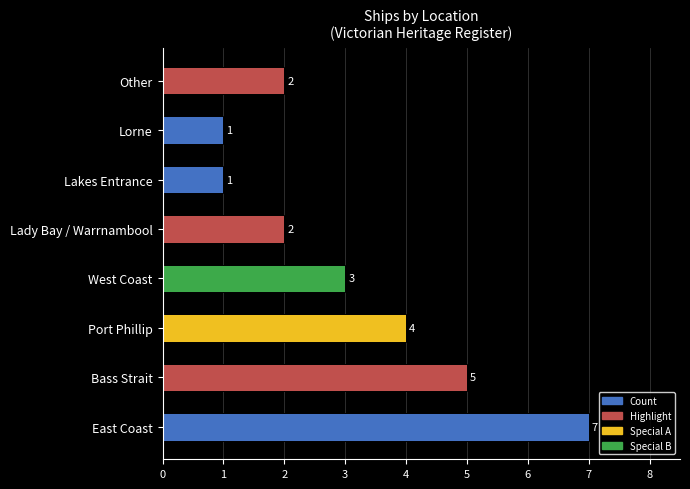

Count the values in the range 2 to 5.

5